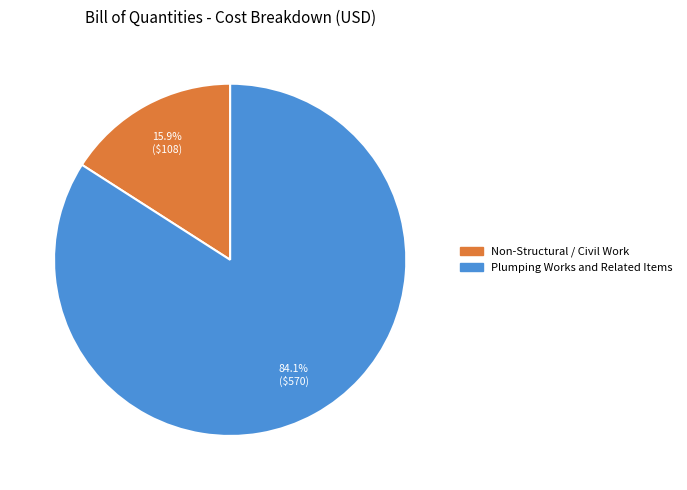

Is there any slice that represents more than half of the pie?

Yes